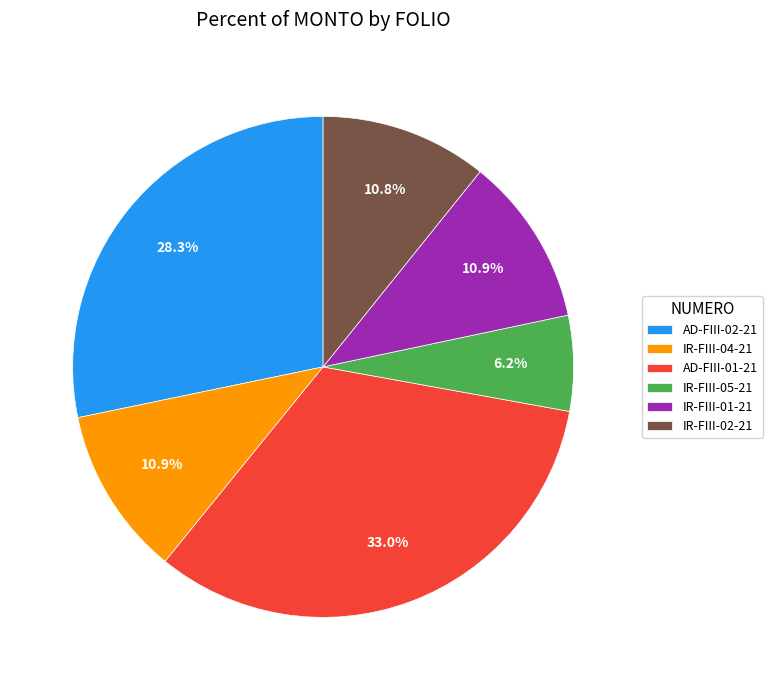

What is the largest slice in the pie chart?

AD-FIII-01-21